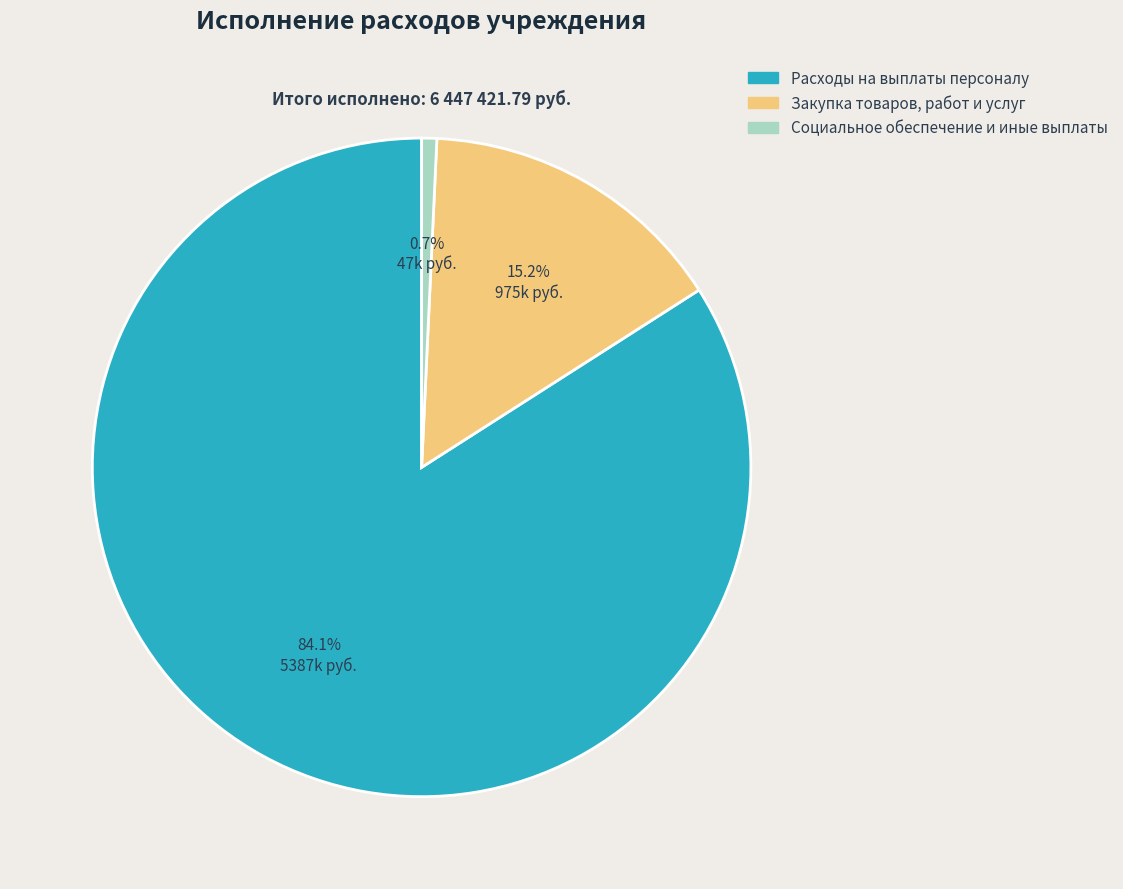

Which category has the biggest portion of the pie?

Расходы на выплаты персоналу